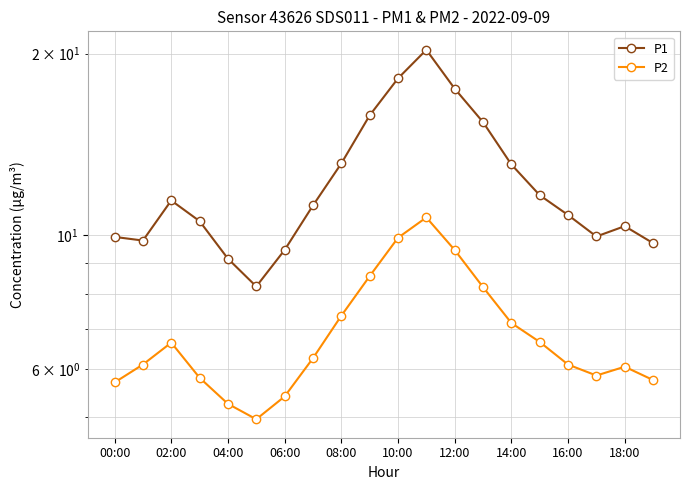

What are all the series names shown in the legend?

P1, P2